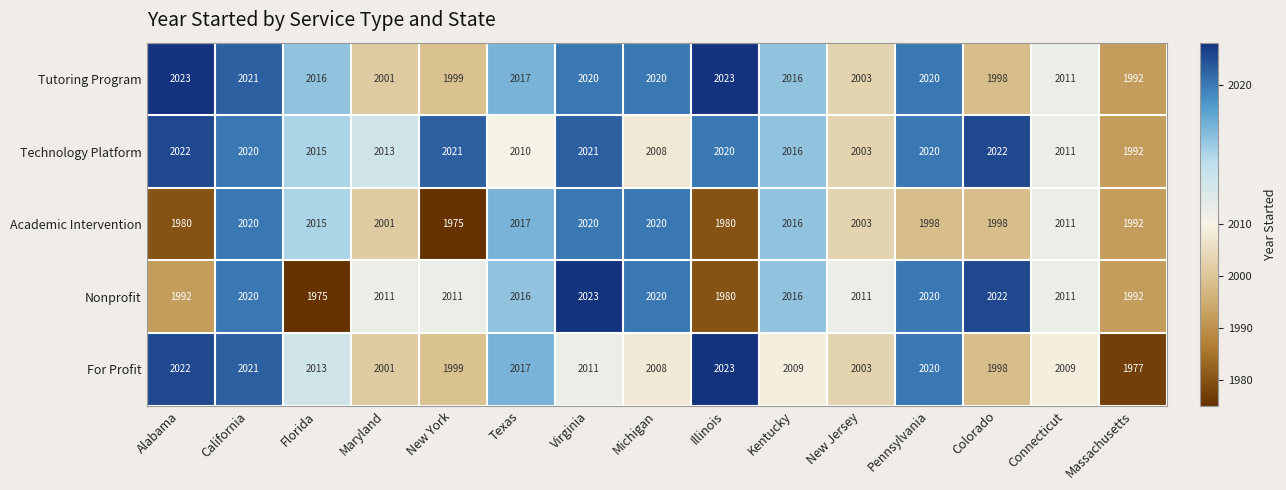

What is the difference between the second highest and minimum values in the Nonprofit series?

47